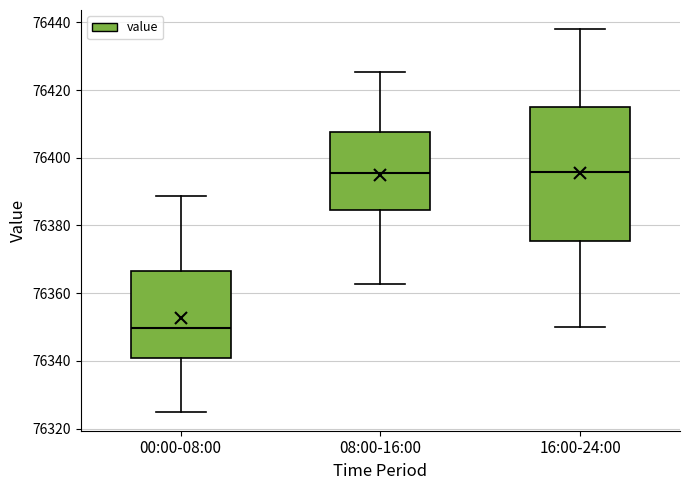

Reading left to right, transcribe this box plot: for each box, give where its median line is, the range the box spans, and where its two whiskers end, as read against the y-axis. The values are not printed on the chart, so give them approximately, as read against the axis.

00:00-08:00: median 76350, box 76340 to 76366, whiskers 76326 to 76388
08:00-16:00: median 76396, box 76384 to 76408, whiskers 76362 to 76426
16:00-24:00: median 76396, box 76376 to 76416, whiskers 76350 to 76438